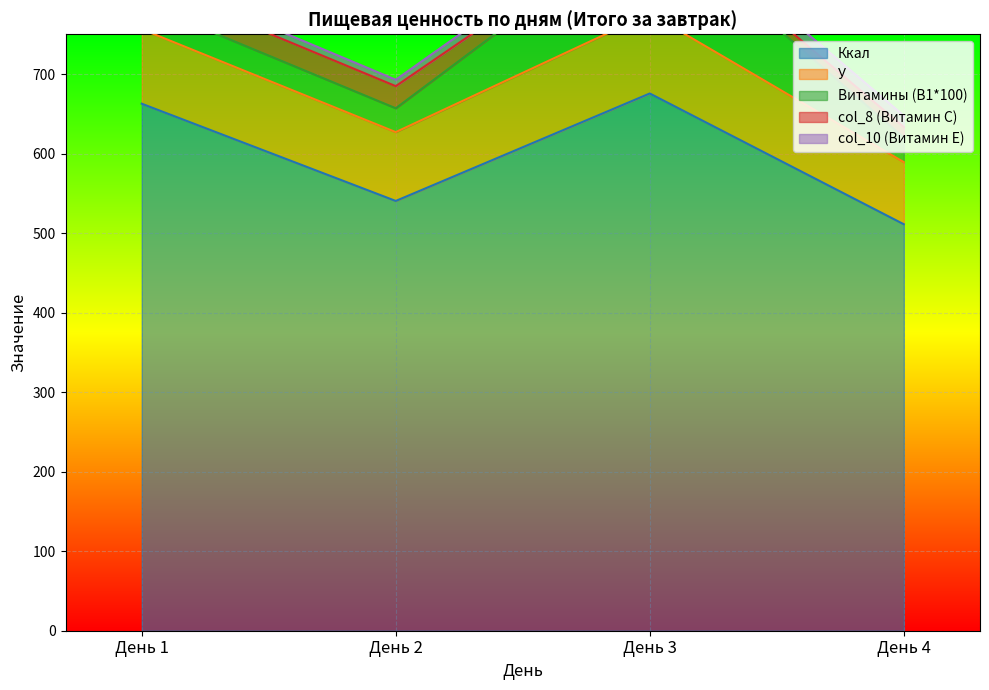

What is the spread (max minus min) of values at День 3?

668.3